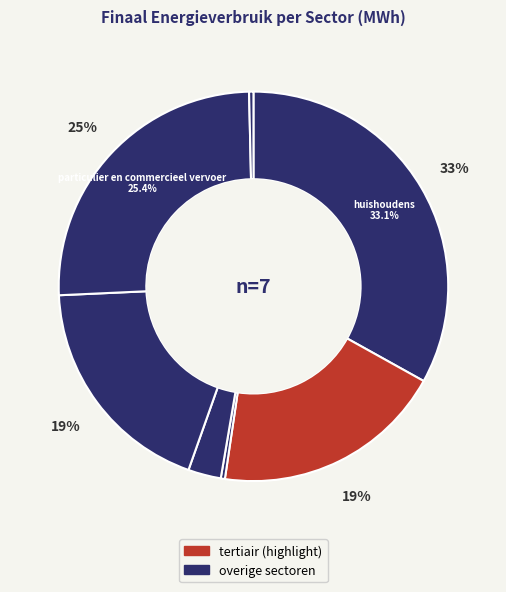

Count the number of slices in the pie.

7